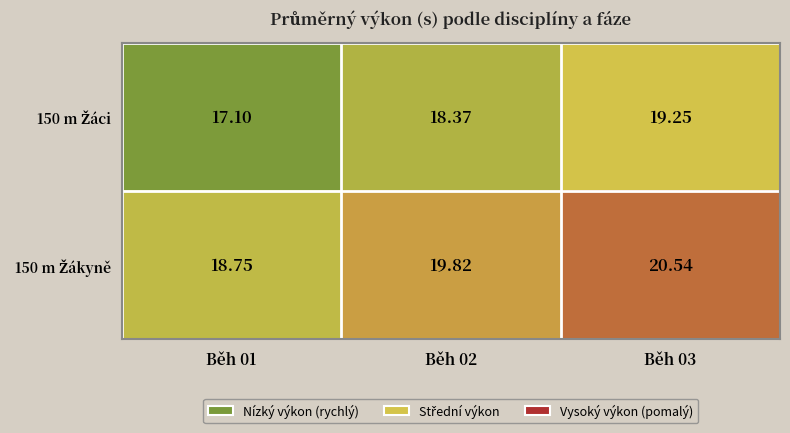

At which category does the chart reach its peak across all series?

Běh 03